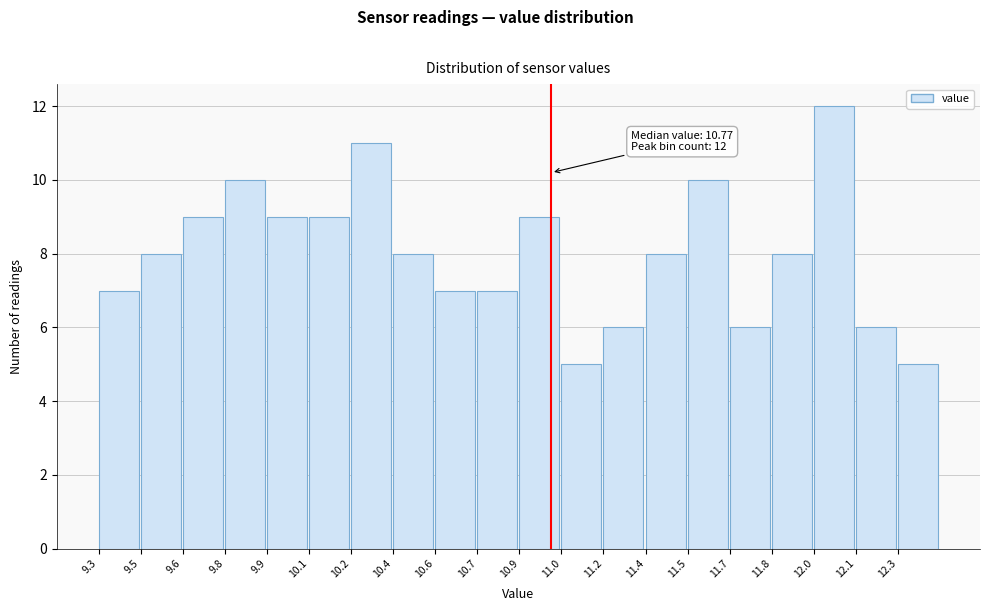

Reading left to right, extract all data points from this chart.

9.3=7	9.5=8	9.6=9	9.8=10	9.9=9	10.1=9	10.2=11	10.4=8	10.6=7	10.7=7	10.9=9	11.0=5	11.2=6	11.4=8	11.5=10	11.7=6	11.8=8	12.0=12	12.1=6	12.3=5